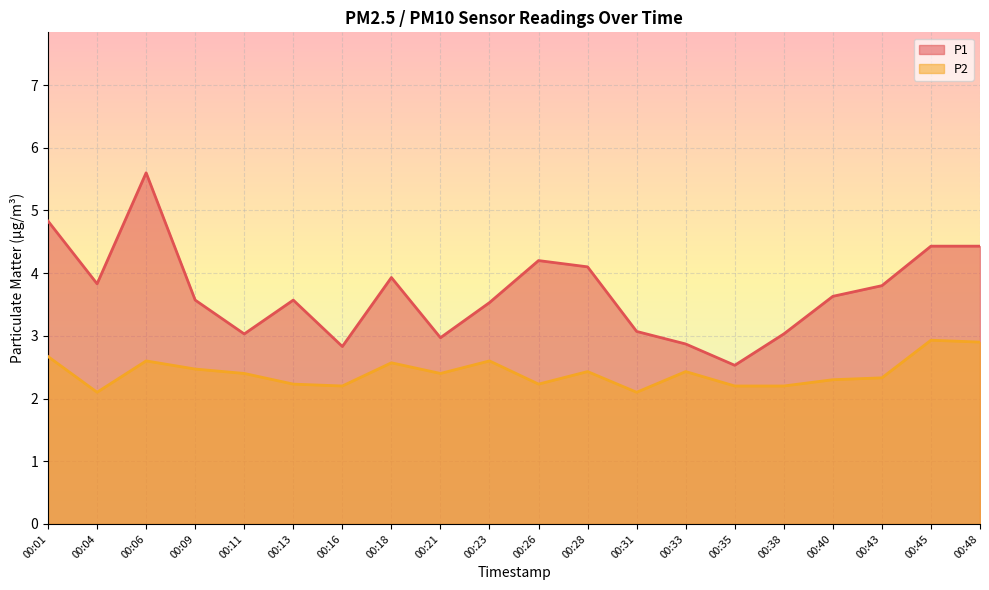

True or false: P2 and P1 cross at least once.

False